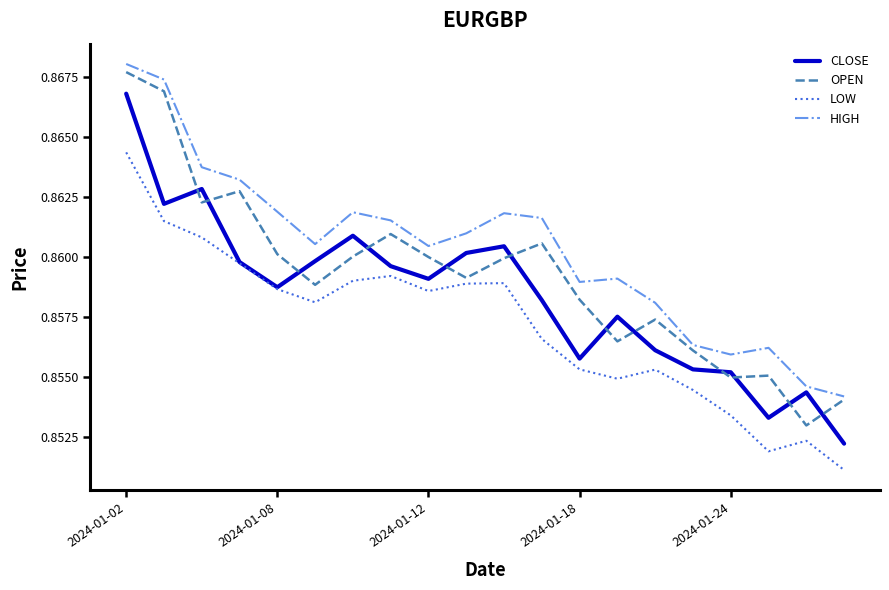

After their last crossing, which series has the higher values: CLOSE or OPEN?

OPEN